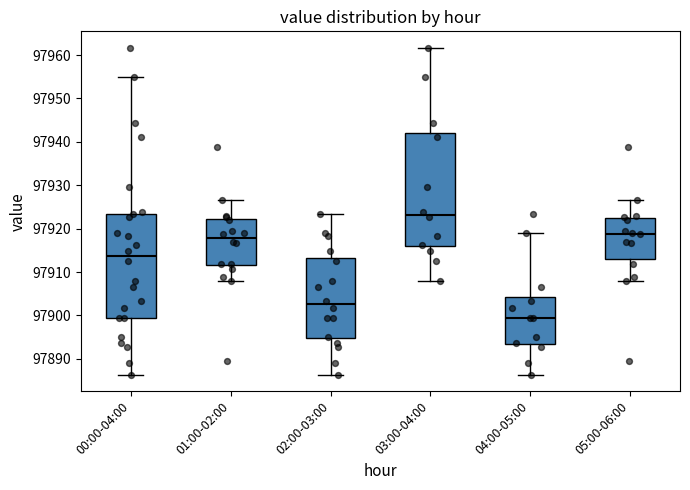

Where does the upper whisker of the box for 05:00-06:00 end on the y-axis? The values are not printed on the chart, so give them approximately, as read against the axis.

97927